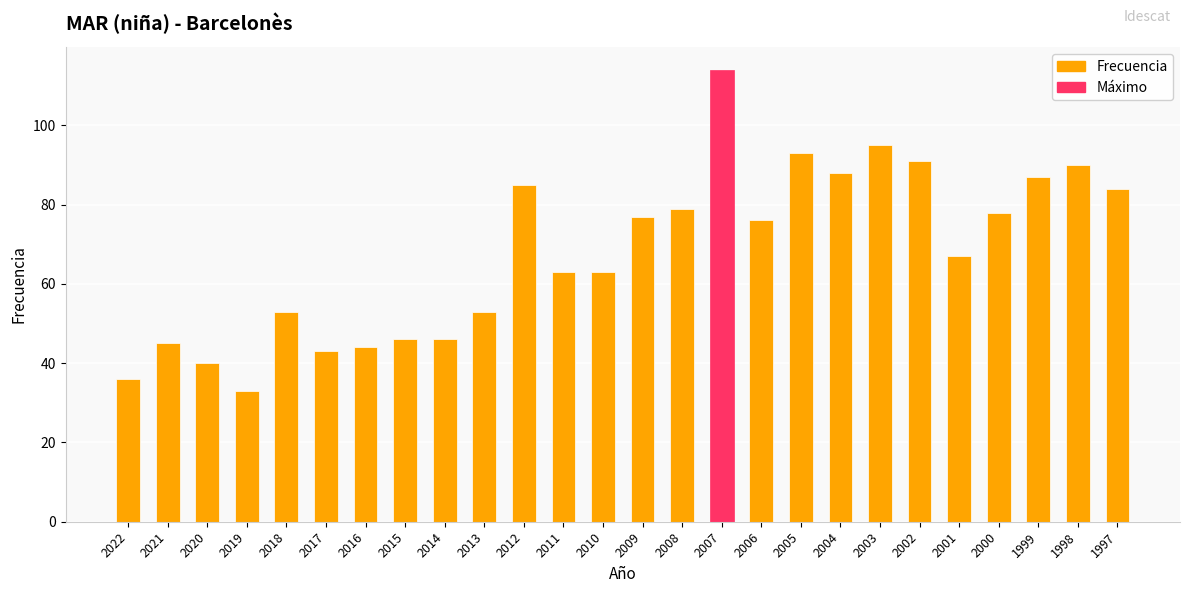

What is the sum of the values at 2001 and 1998?

157